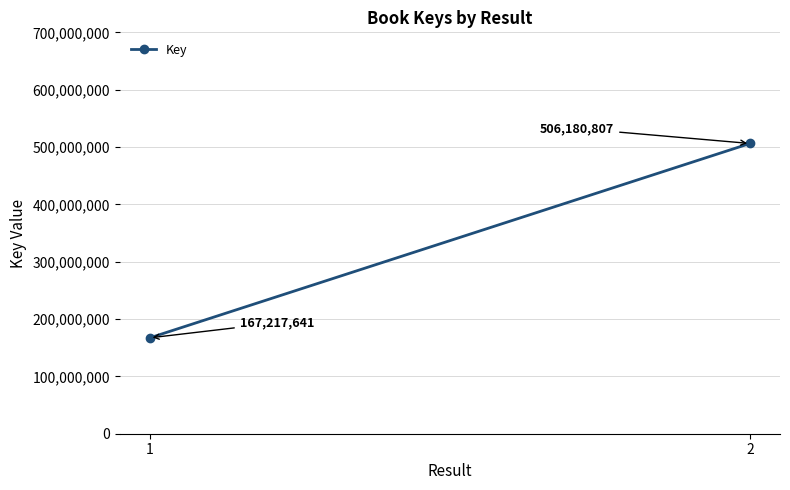

Rank the categories by value from lowest to highest.

1, 2